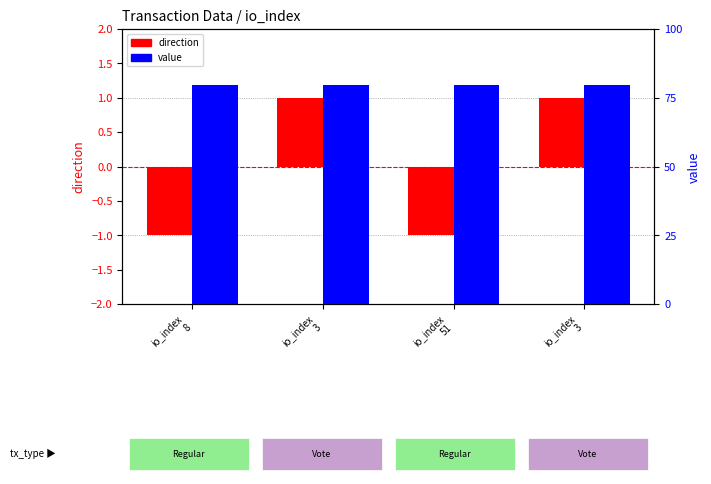

What are all the series names shown in the legend?

direction, value